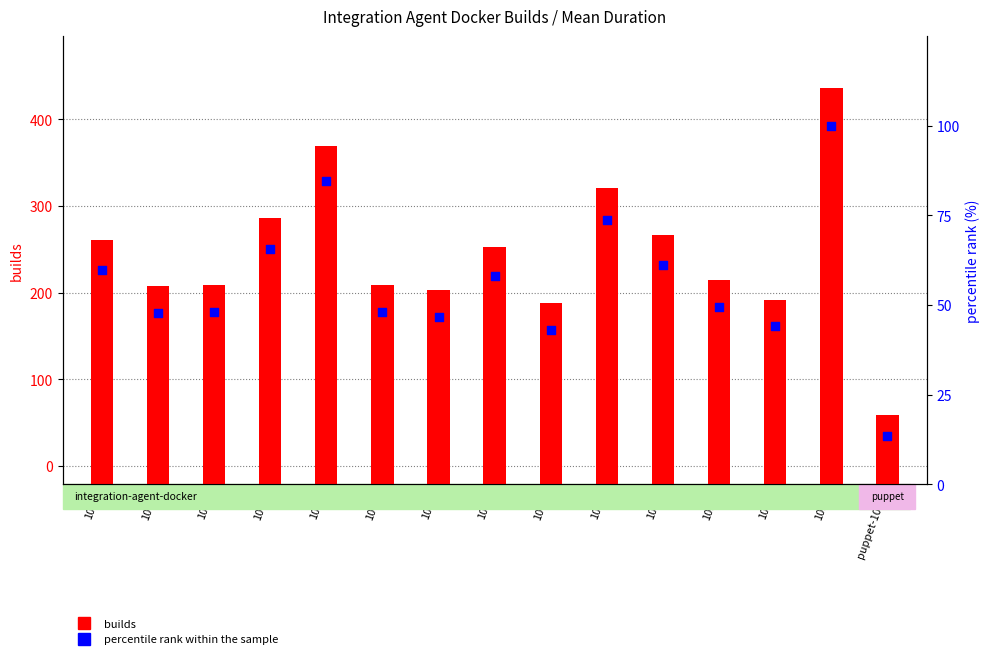

Which series contains the highest Y value?

builds